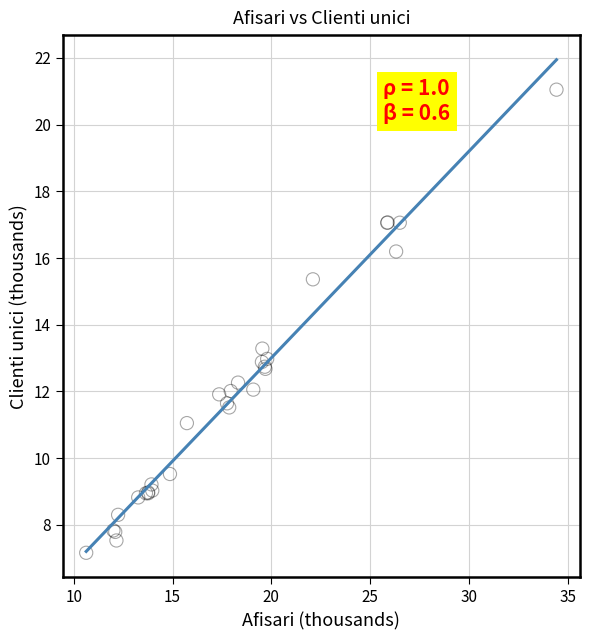

What Y value in the scatter plot is closest to 14?

13.3